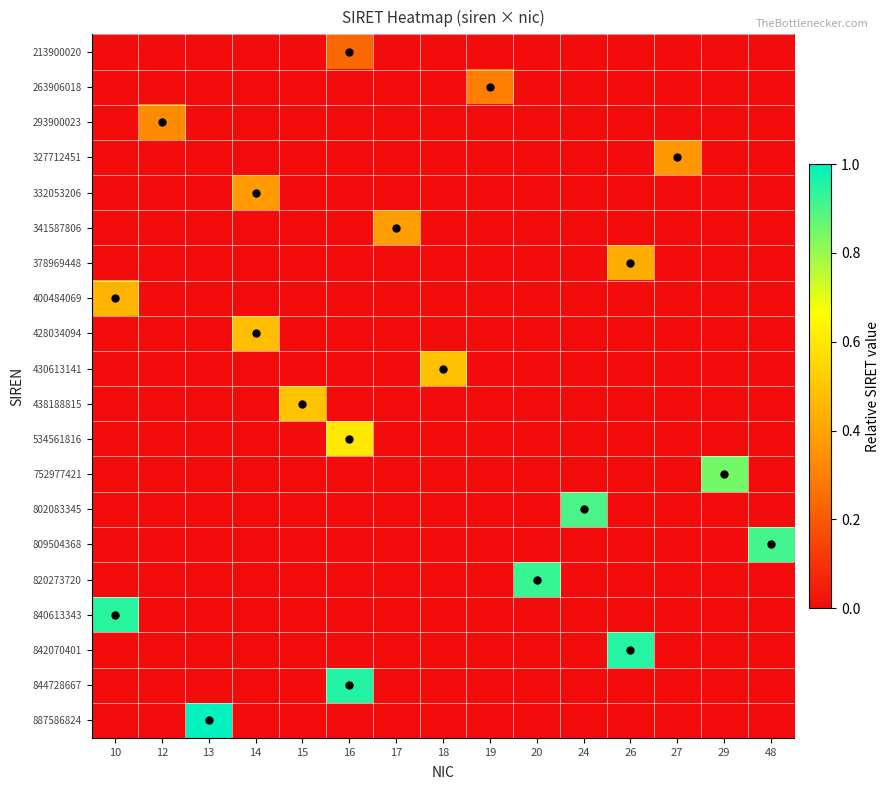

Which has a higher value, 48 or 12?

48